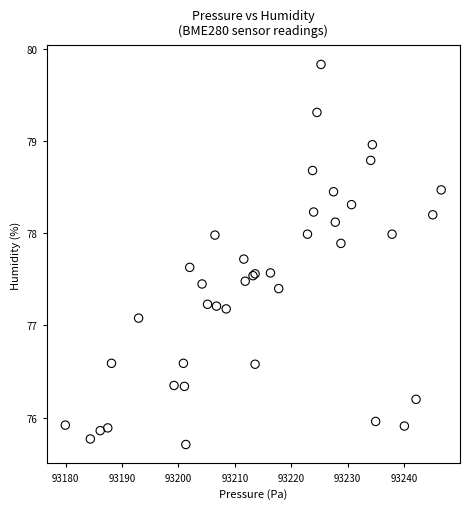

What Y value in the scatter plot is closest to 77?

77.1